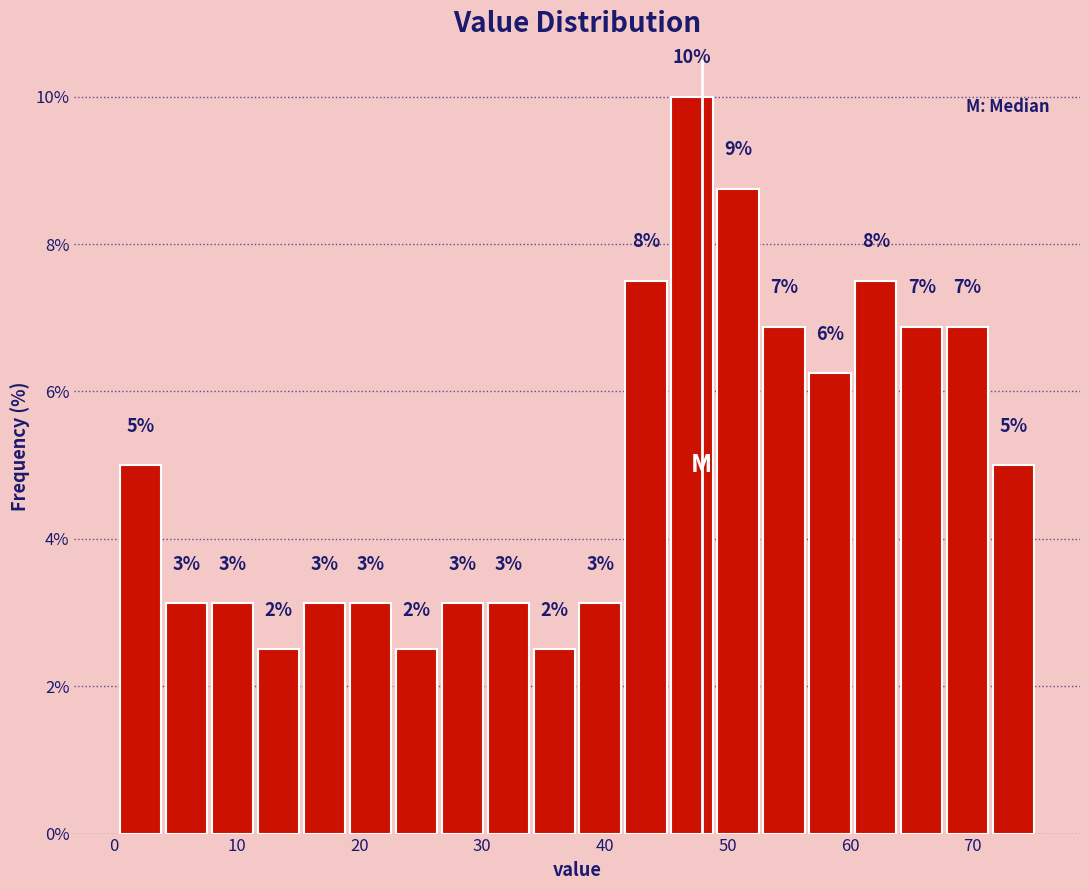

Around what value on the x-axis is the tallest bar? Give the approximate position of its centre, as read against the axis.

47